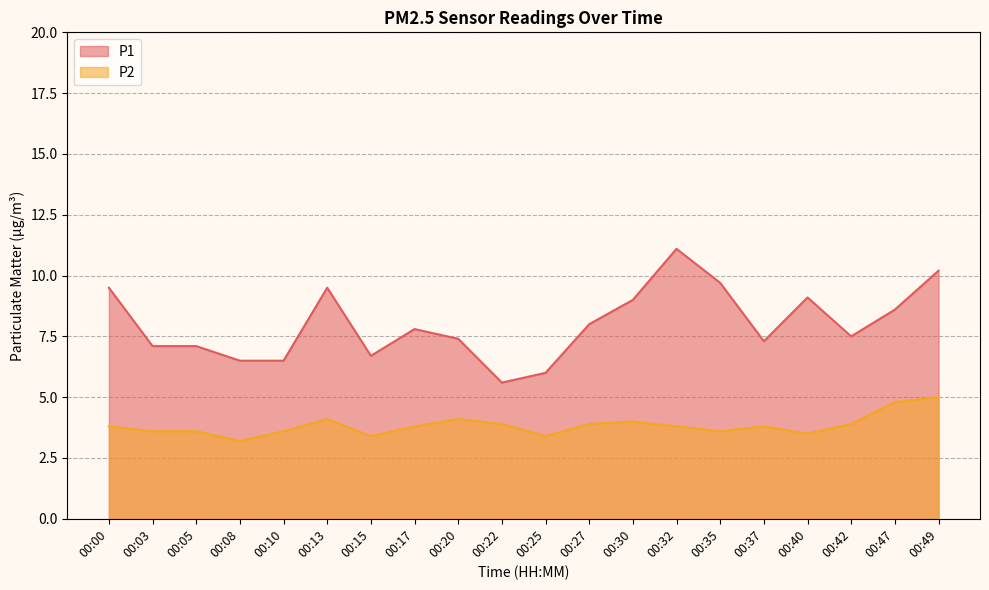

Is it true that P2 equals 6.8 at 00:17?

False